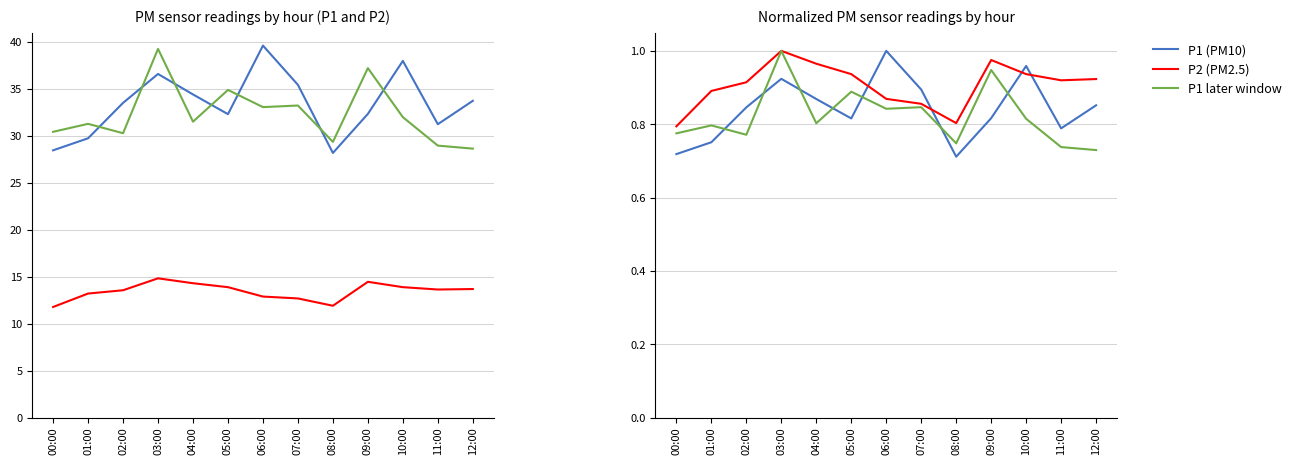

True or false: P2 (PM2.5) has a value of 1.7 at 12:00.

False